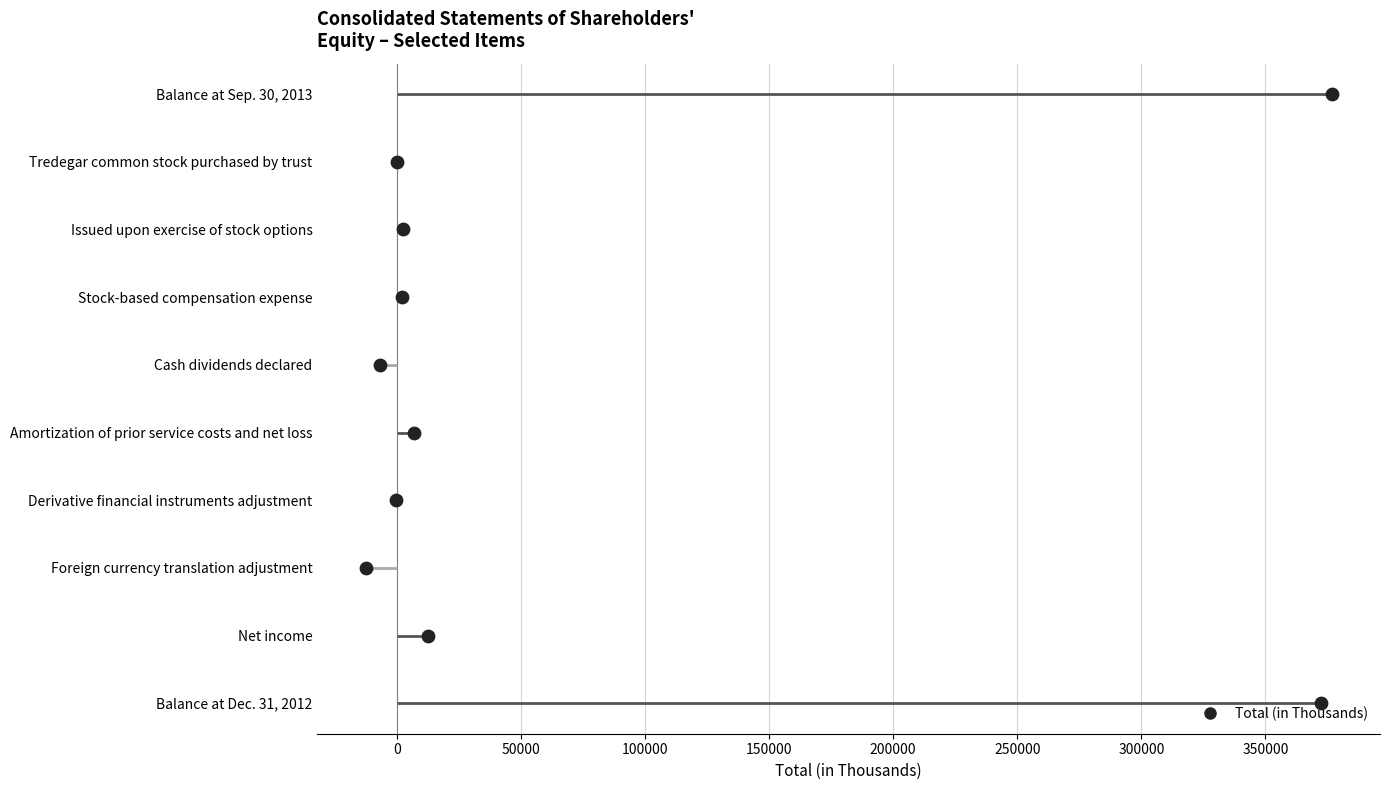

Which has a higher value, −50000 or 350000?

350000